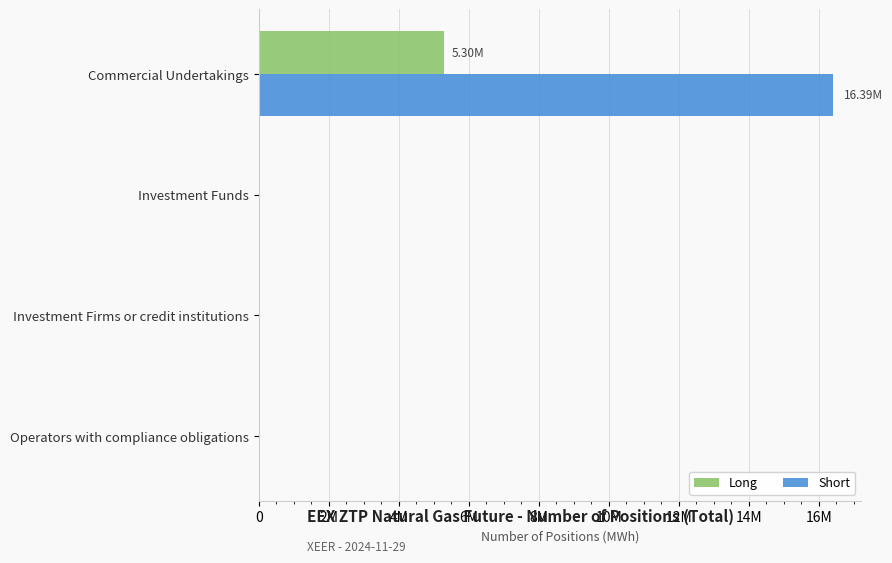

What are all the series names shown in the legend?

Long, Short